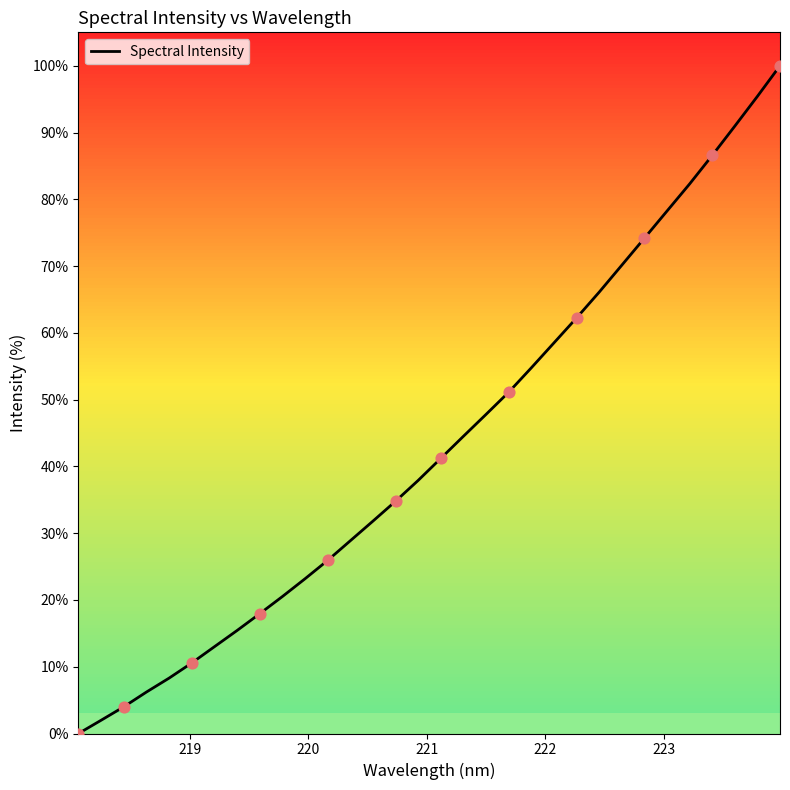

What is the difference between the maximum and minimum values?

100.0